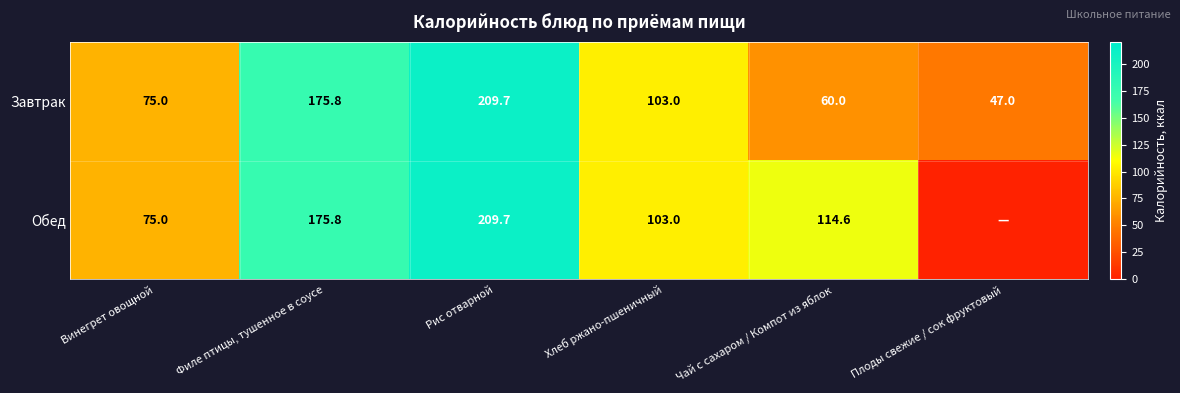

True or false: Обед has a value of 75.0 at Винегрет овощной.

True